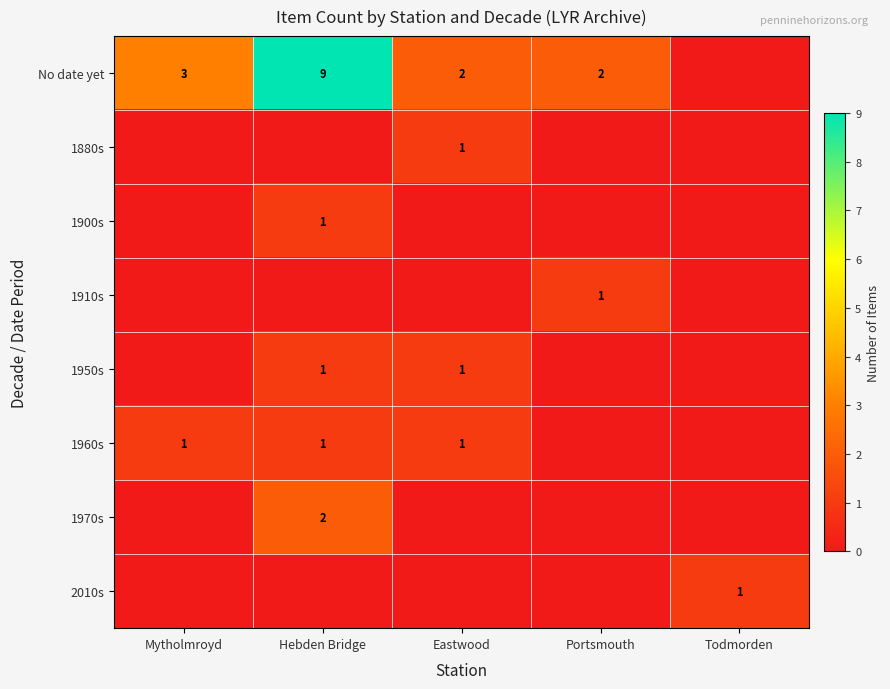

At which category is the sum across all series the highest?

Hebden Bridge